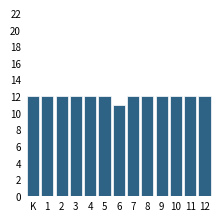

Reading right to left, list all the values displayed in this chart.

12	12	12	12	12	12	11	12	12	12	12	12	12